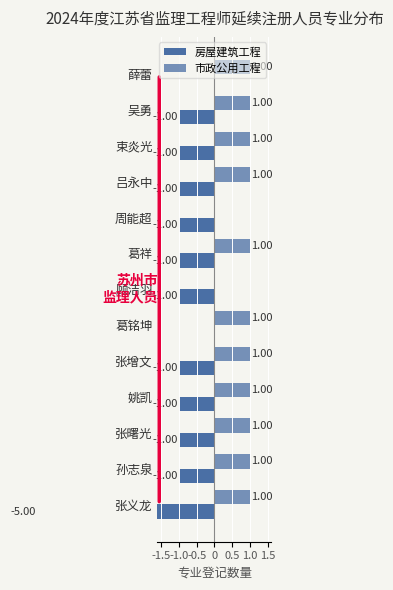

How many bars are there in each group?

2